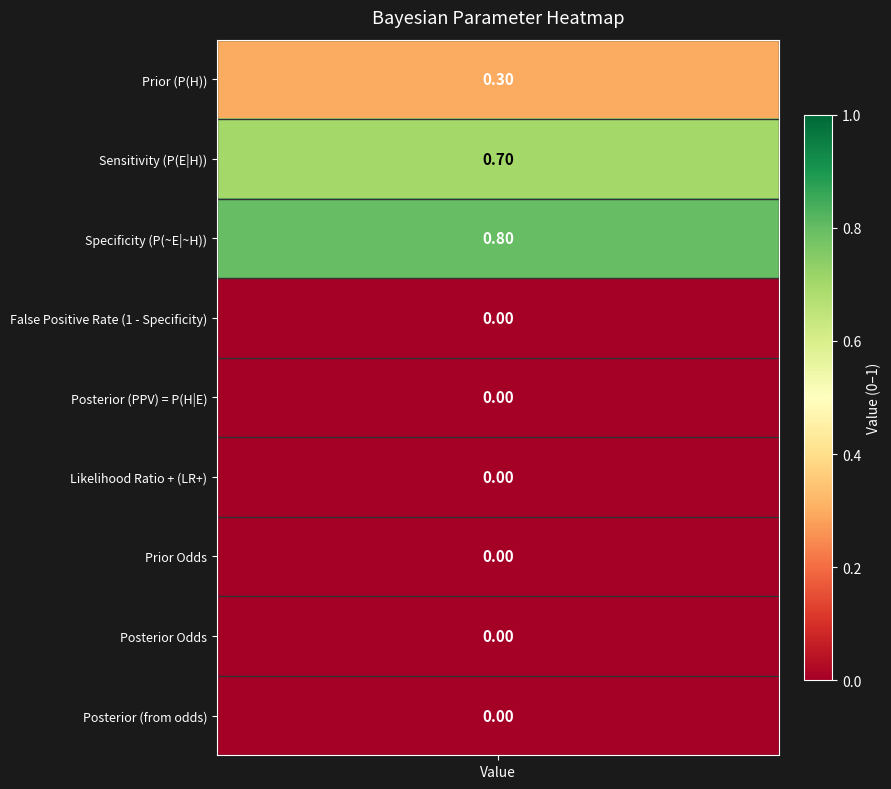

Reading left to right, transcribe all the data shown in this chart.

values=0.3	1=0.7	2=0.8	3=0.0	4=0.0	5=0.0	6=0.0	7=0.0	8=0.0